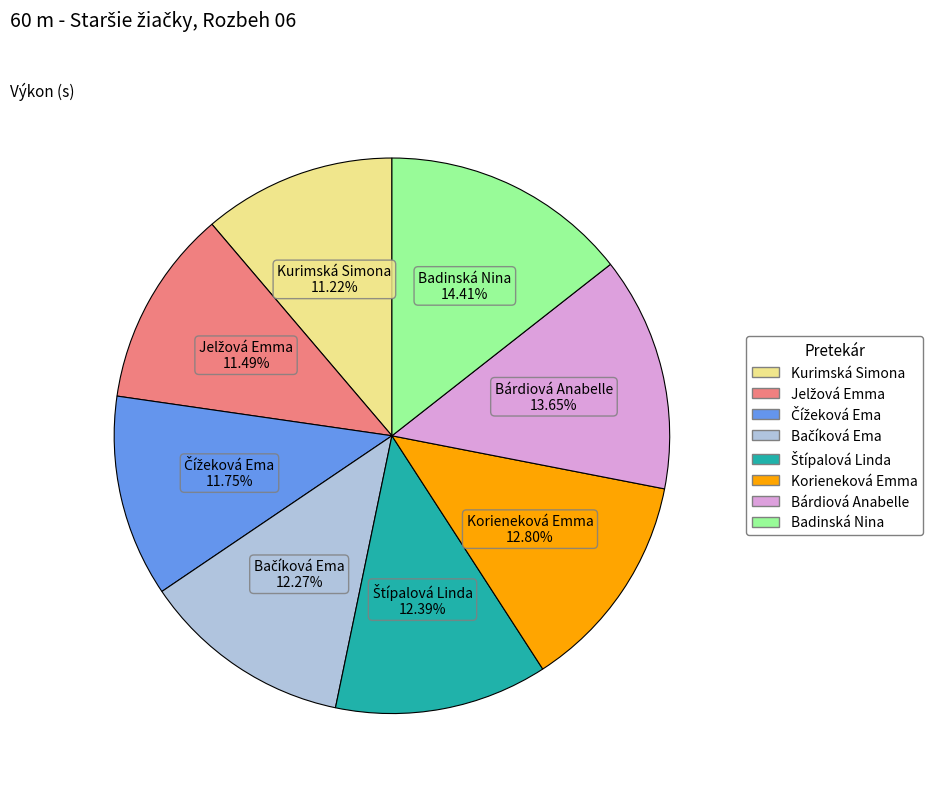

How many segments does this pie chart have?

8